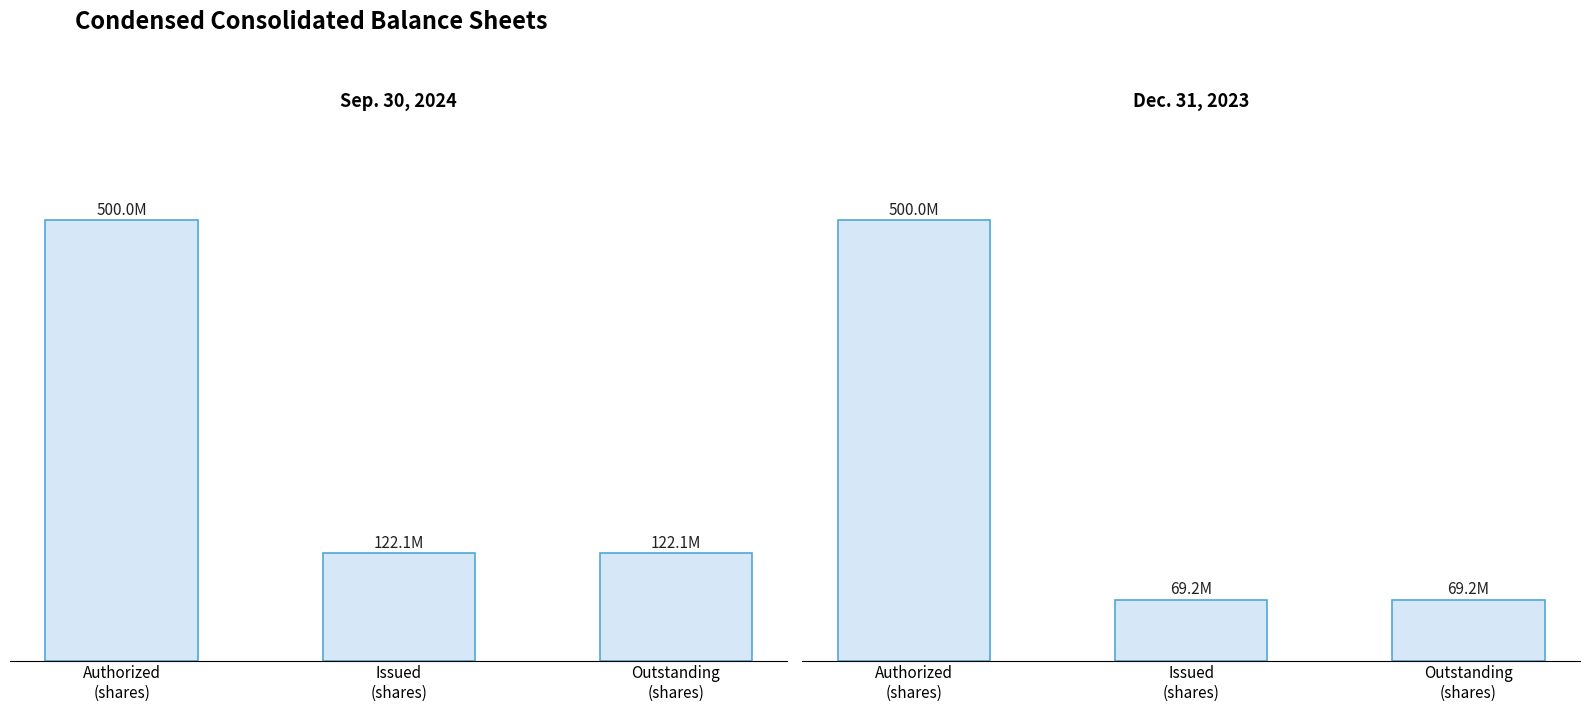

What is the difference between the highest and lowest values at Outstanding
(shares)?

52.9